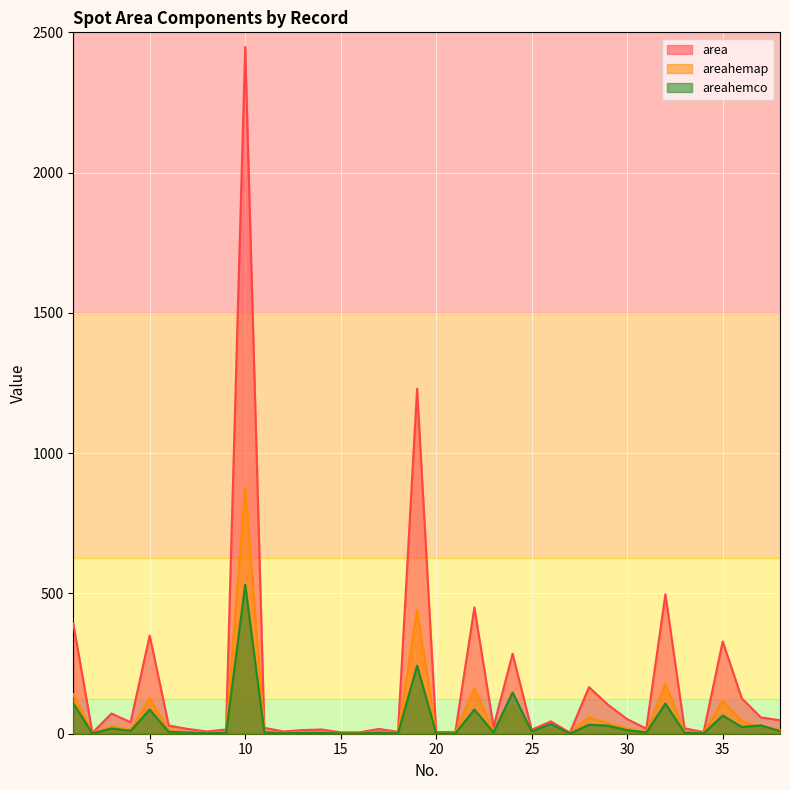

What is the difference between the area values at 33 and 30?

33.0